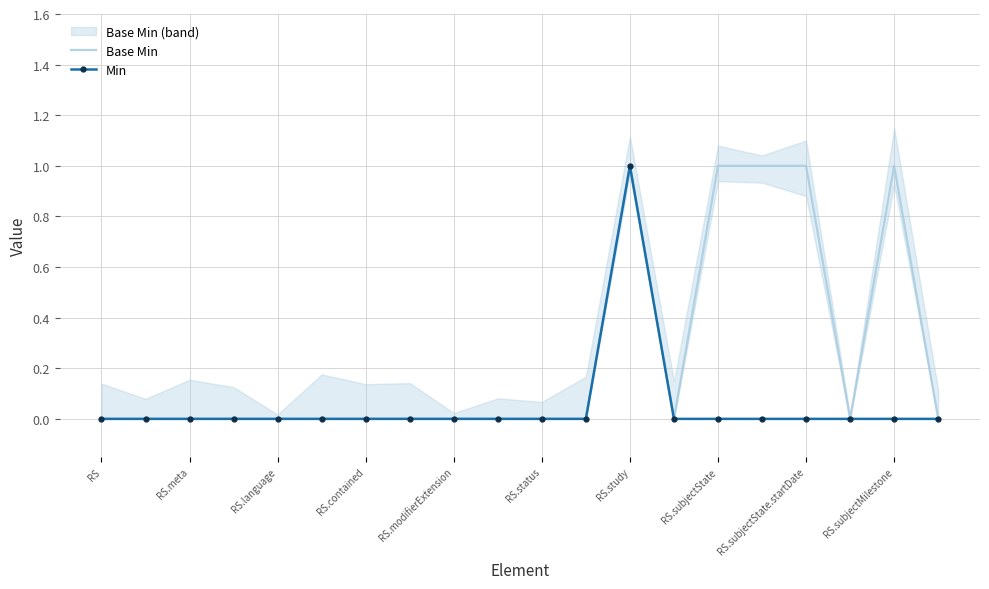

Which category has the lowest value in the Base Min series?

RS